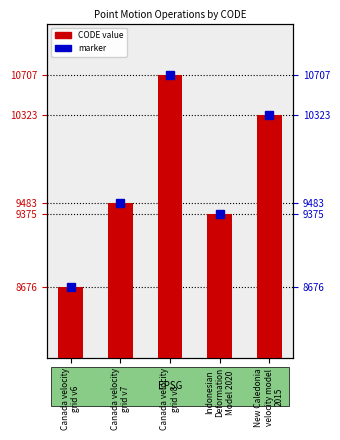

What is the label of the 3rd bar from the right?

Canada velocity
grid v8